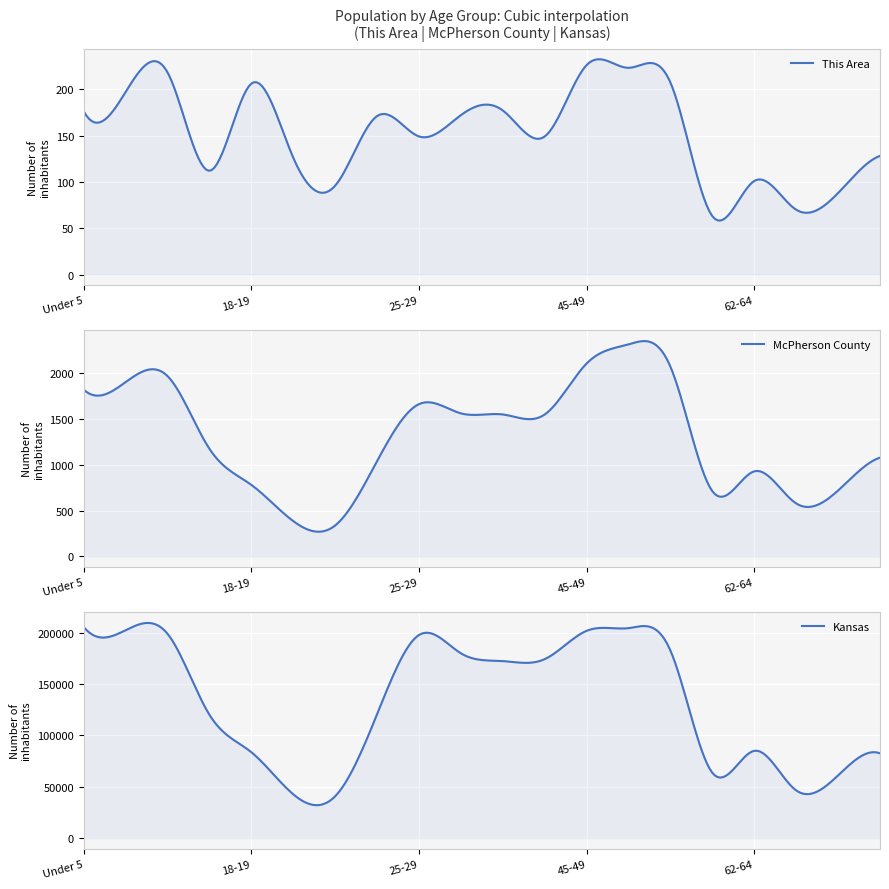

What is the label of the 11th point from the right?

30-34